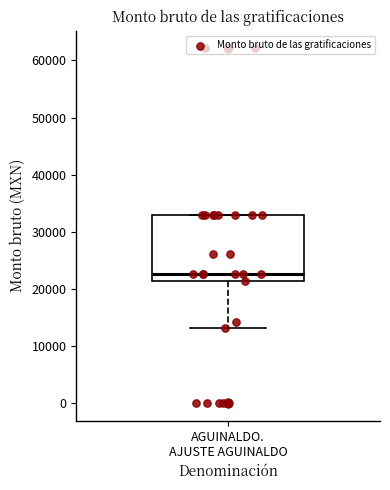

Transcribe this box plot: give where the median line is, the range the box spans, and where the two whiskers end, as read against the y-axis. The values are not printed on the chart, so give them approximately, as read against the axis.

median 23000, box 21000 to 33000, whiskers 13000 to 33000